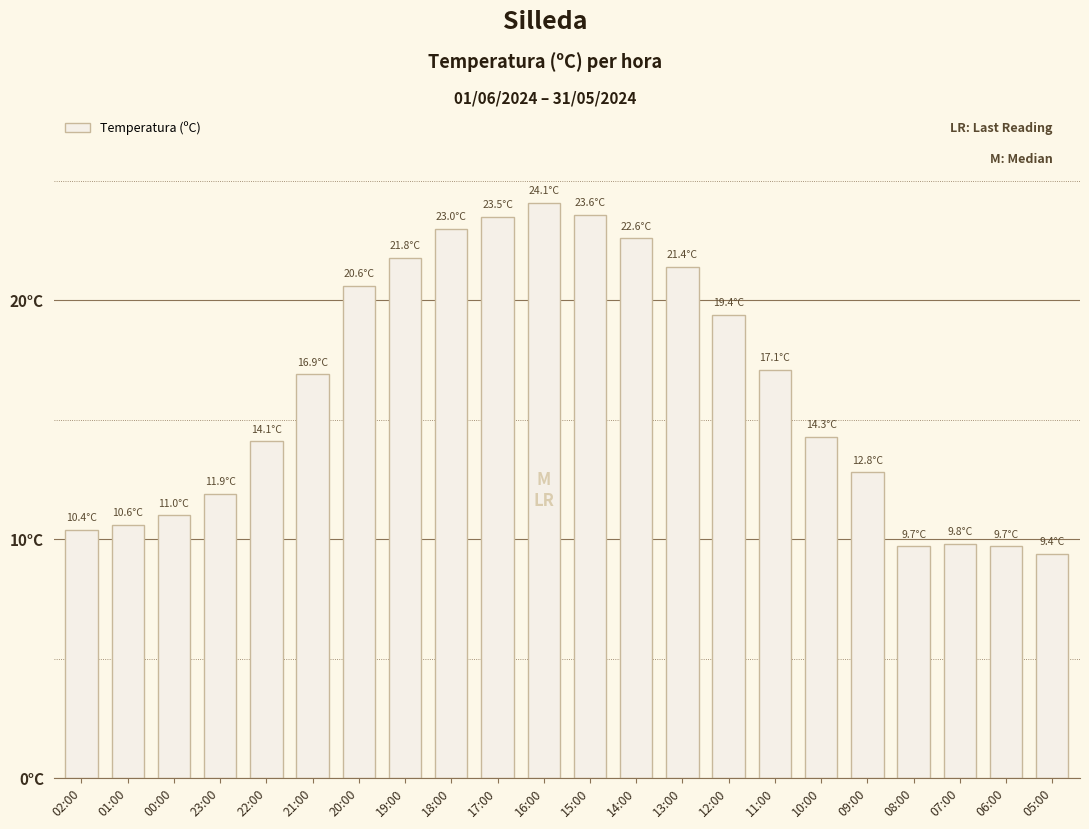

Are the bars horizontal?

No